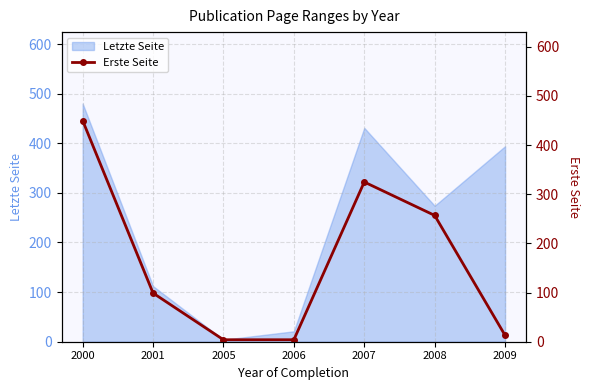

List the labels in order of value, smallest first.

2005, 2006, 2009, 2001, 2008, 2007, 2000